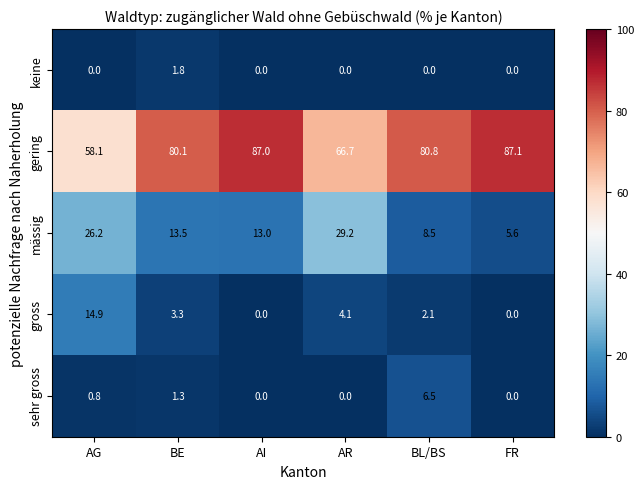

What is the sum of the sehr gross values at AR and AG?

0.8